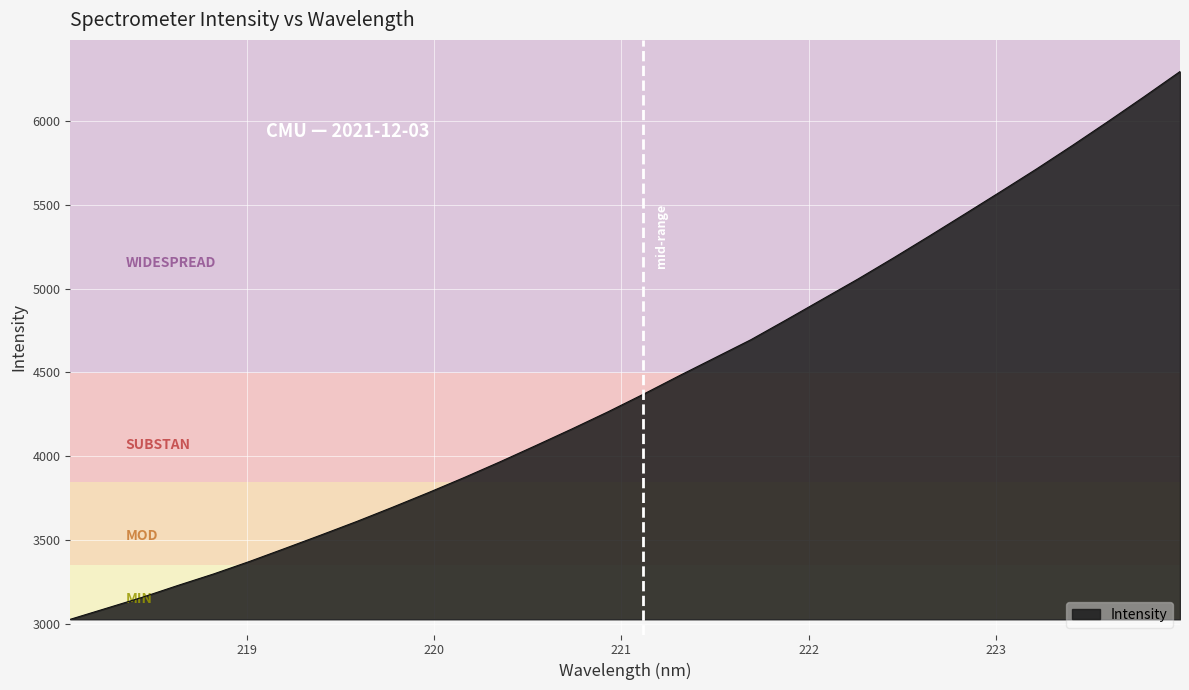

What is the minimum value shown in the chart?

3025.2